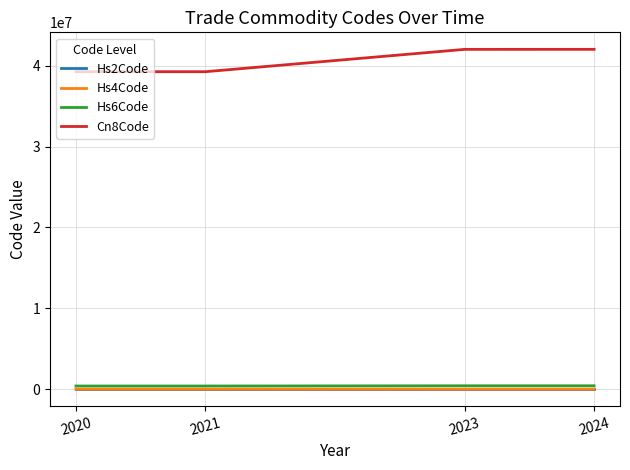

At how many categories does at least one series exceed 20219089?

4